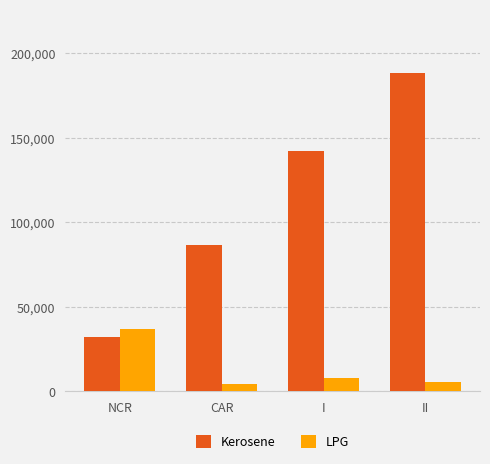

What position from the left is NCR?

1